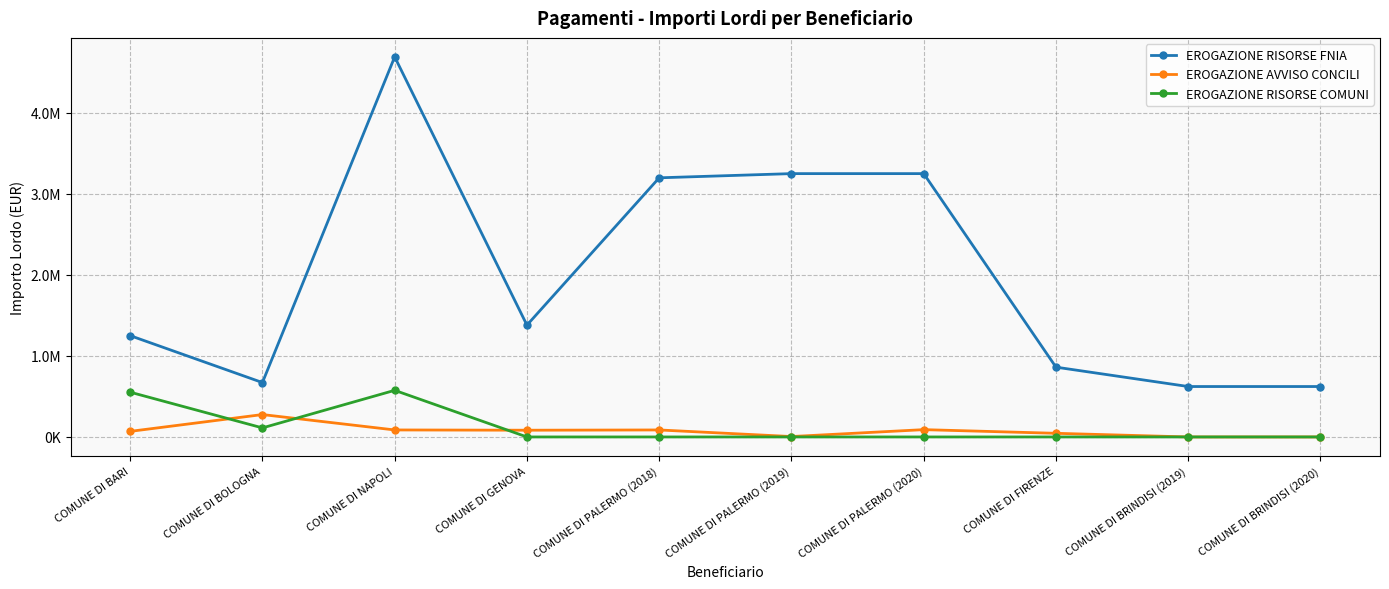

Between COMUNE DI PALERMO (2019) and COMUNE DI PALERMO (2020), which is larger?

COMUNE DI PALERMO (2019)